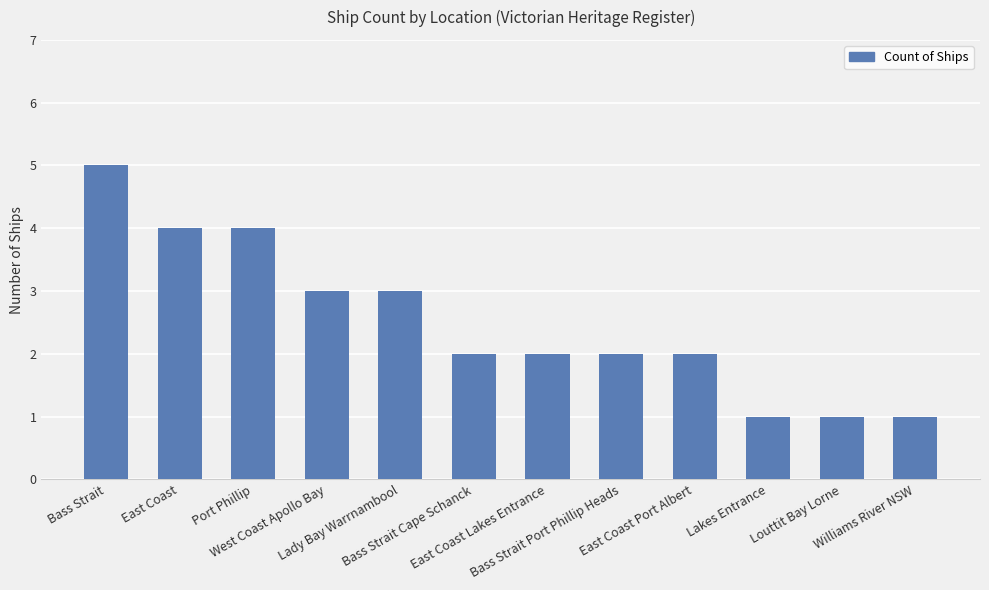

What is the label of the 7th bar from the right?

Bass Strait Cape Schanck